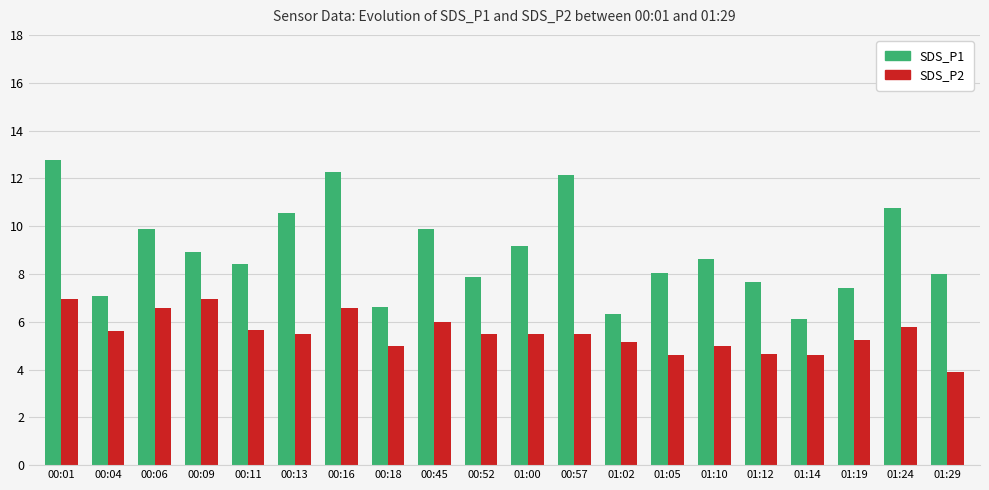

What value does the SDS_P1 series have at 01:00?

9.2